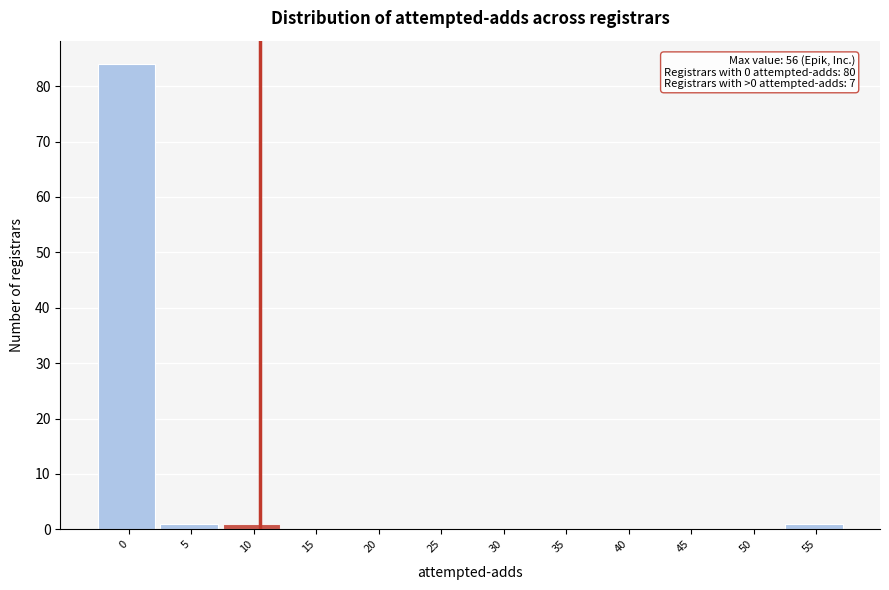

Reading left to right, extract all data points from this chart.

0=84	5=1	10=1	15=0	20=0	25=0	30=0	35=0	40=0	45=0	50=0	55=1